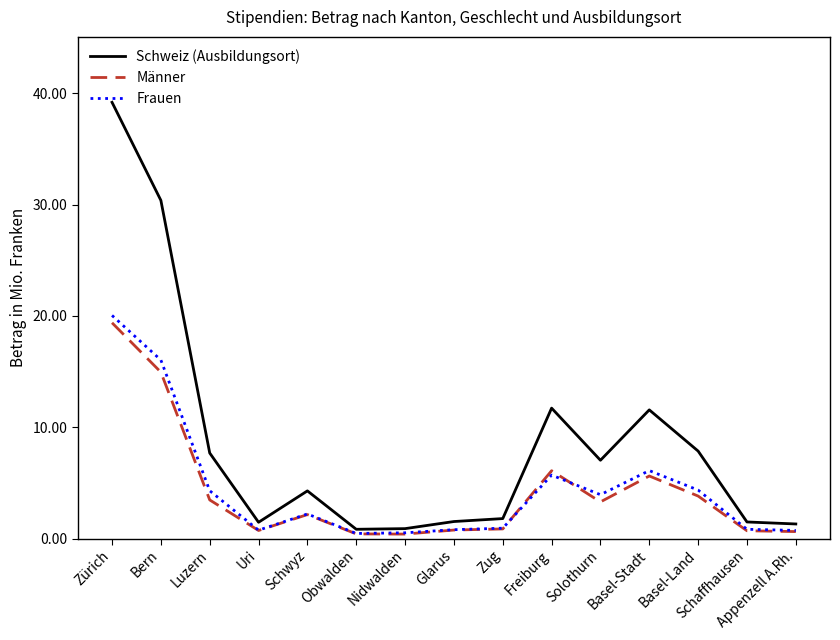

Between Bern and Basel-Land, which series saw the biggest shift?

Schweiz (Ausbildungsort)